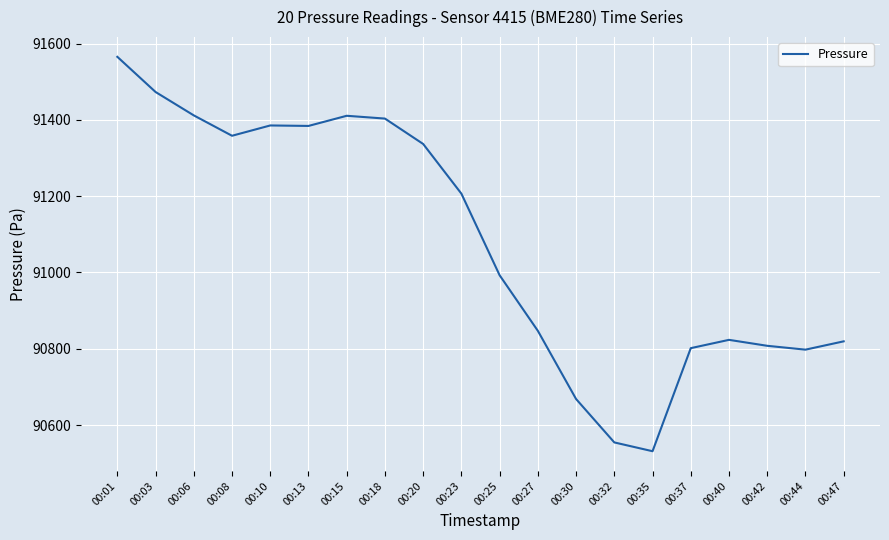

Read the value at 00:15.

91410.8